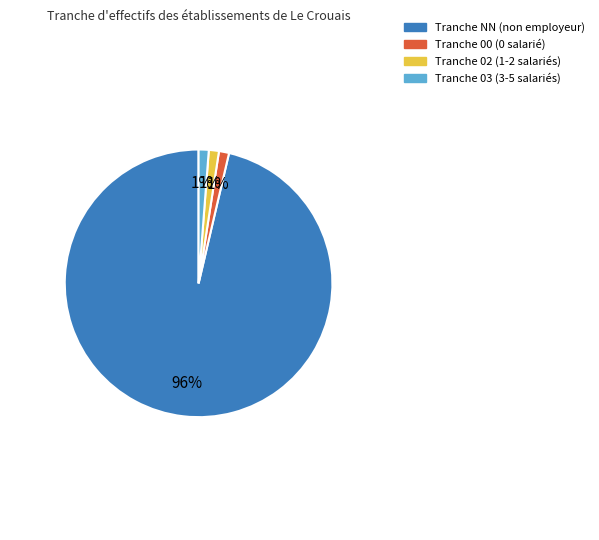

To the nearest percent, what is the average slice percentage?

25%